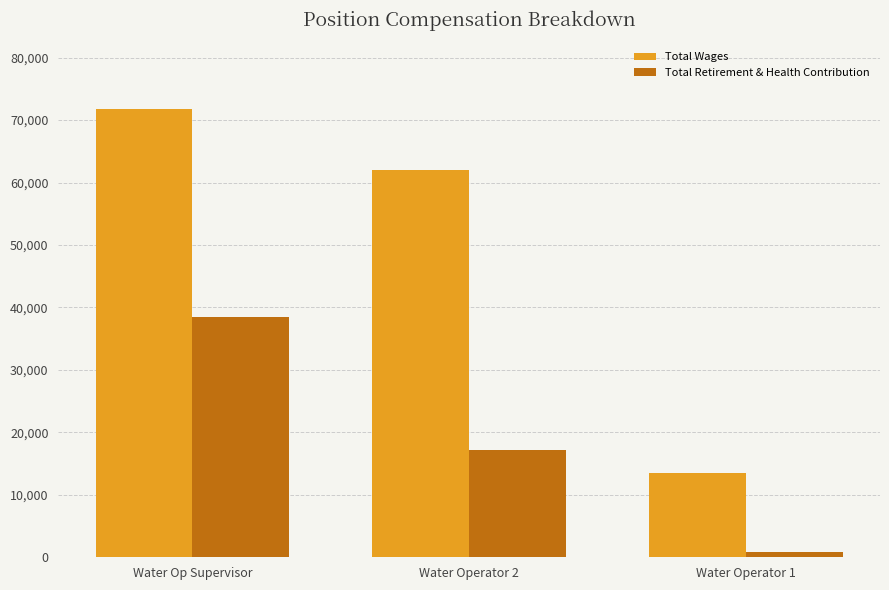

Reading left to right, what are all the values shown in this chart?

Total Wages: 71703	61959	13441
Total Retirement & Health Contribution: 38429	17206	896